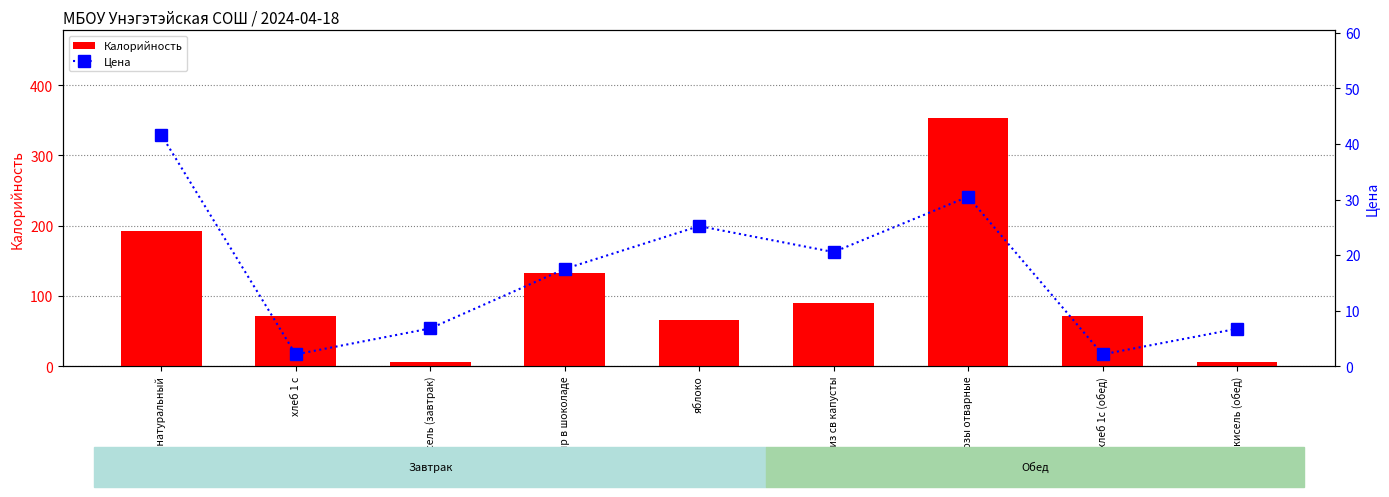

Rank the series at яблоко from highest to lowest value.

Калорийность, Цена